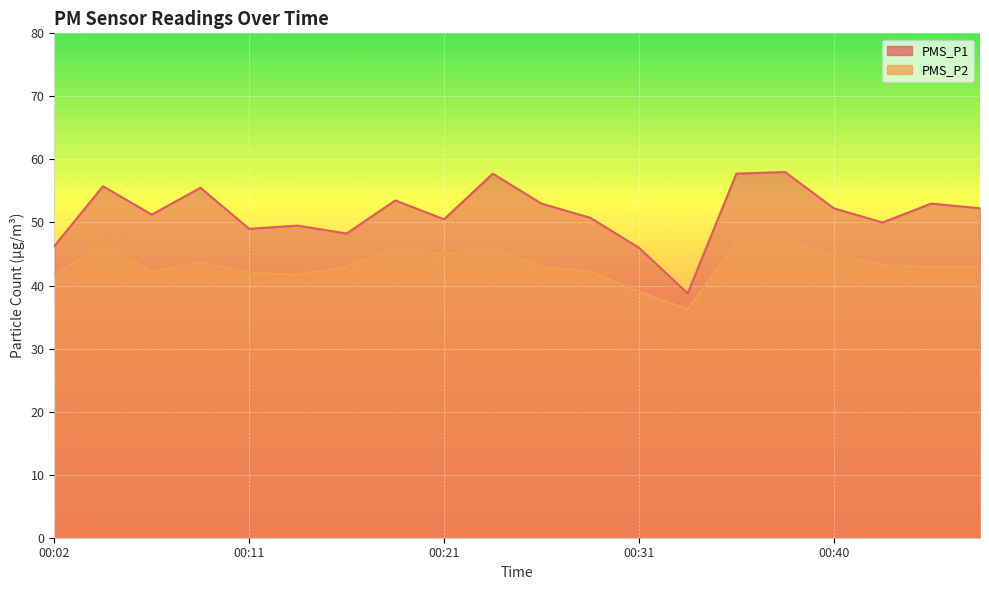

Rank the series by their average value, from lowest to highest.

PMS_P2, PMS_P1